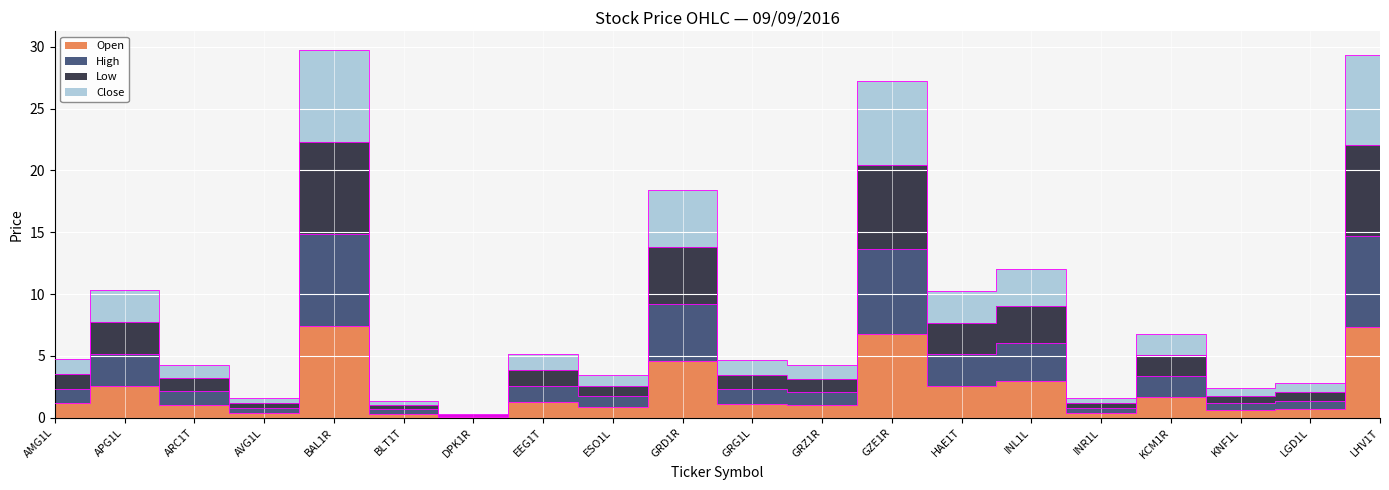

At which category is the sum across all series the highest?

BAL1R